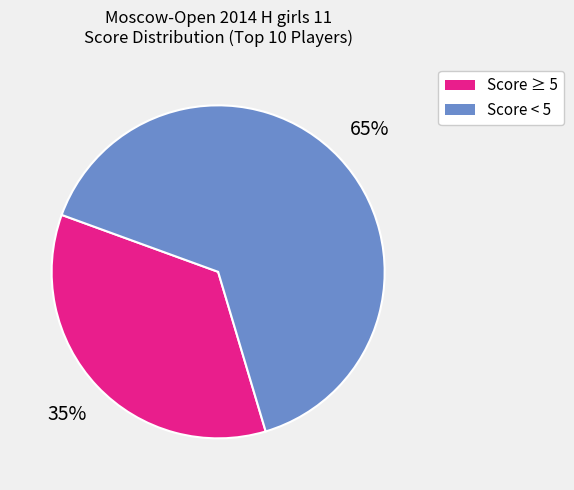

To the nearest percent, what is the average slice percentage?

50%